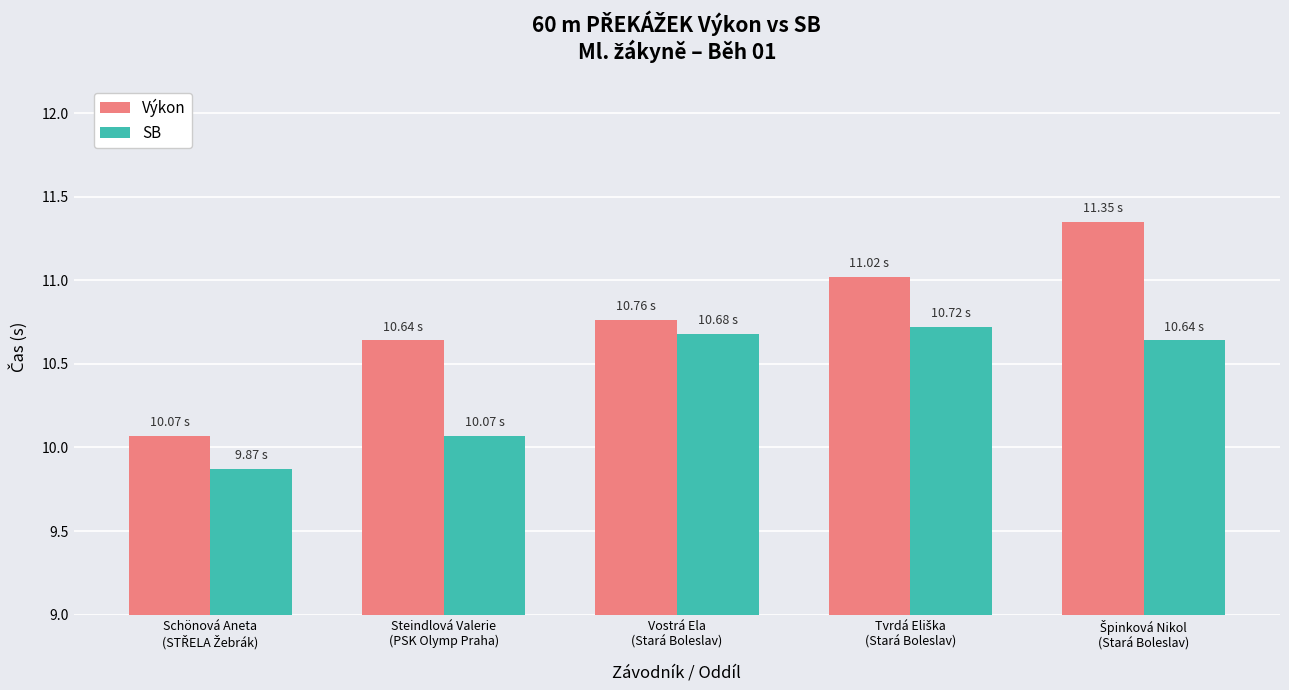

What is the sum of all Výkon values?

53.8